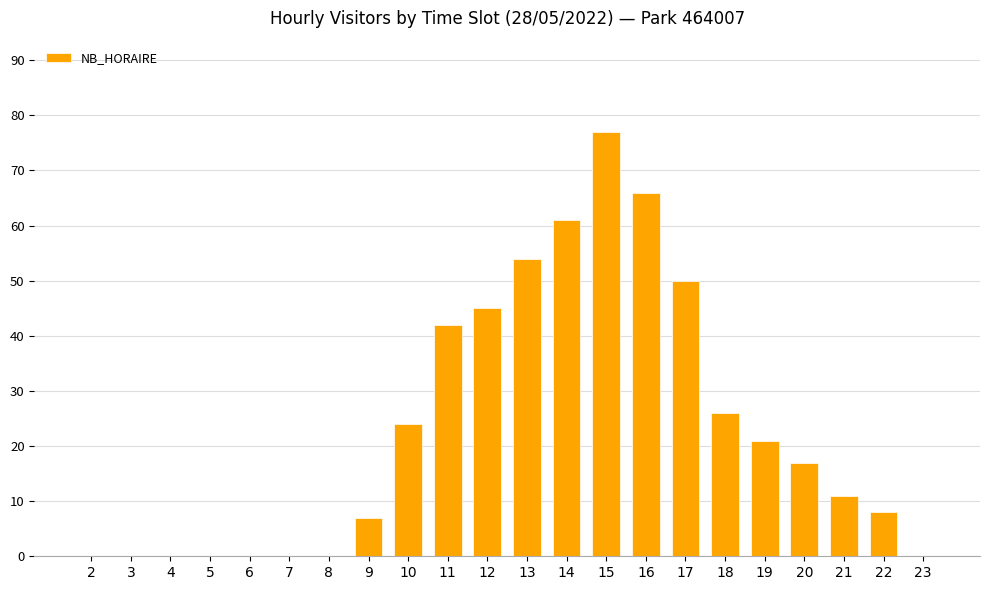

Reading left to right, transcribe all the data shown in this chart.

0	0	0	0	0	0	0	7	24	42	45	54	61	77	66	50	26	21	17	11	8	0